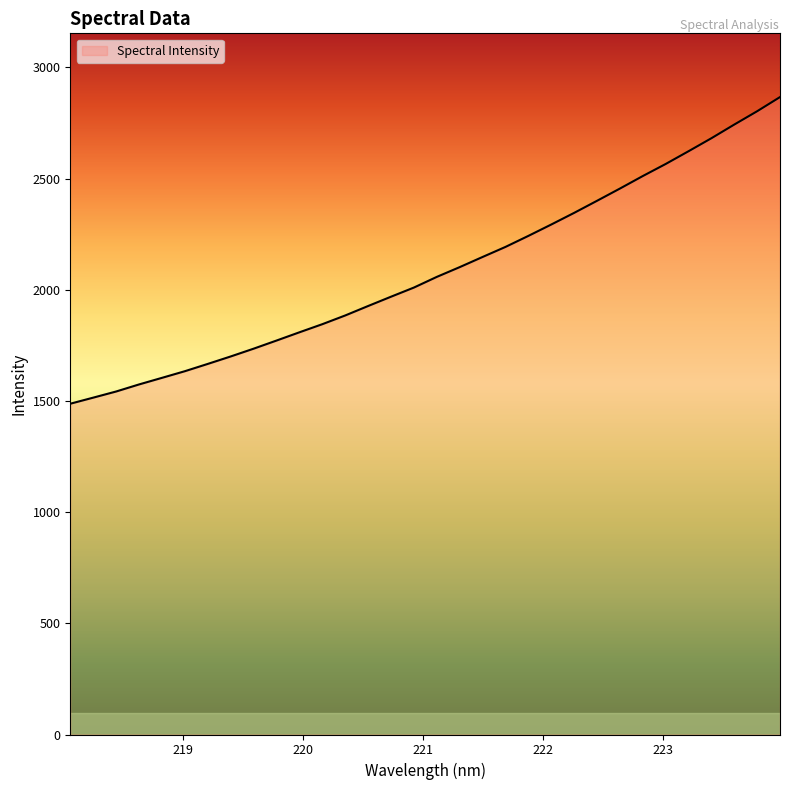

What is the minimum value shown in the chart?

1487.7